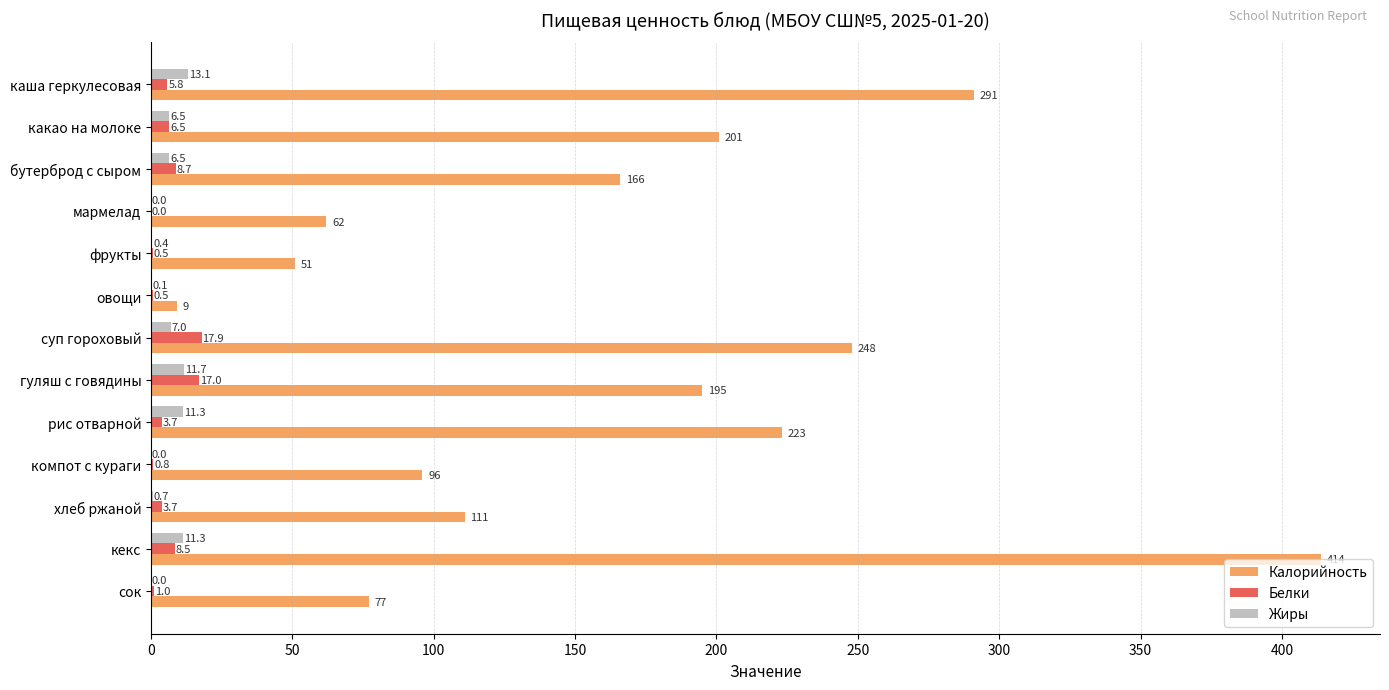

Which category has the highest value across all series?

кекс